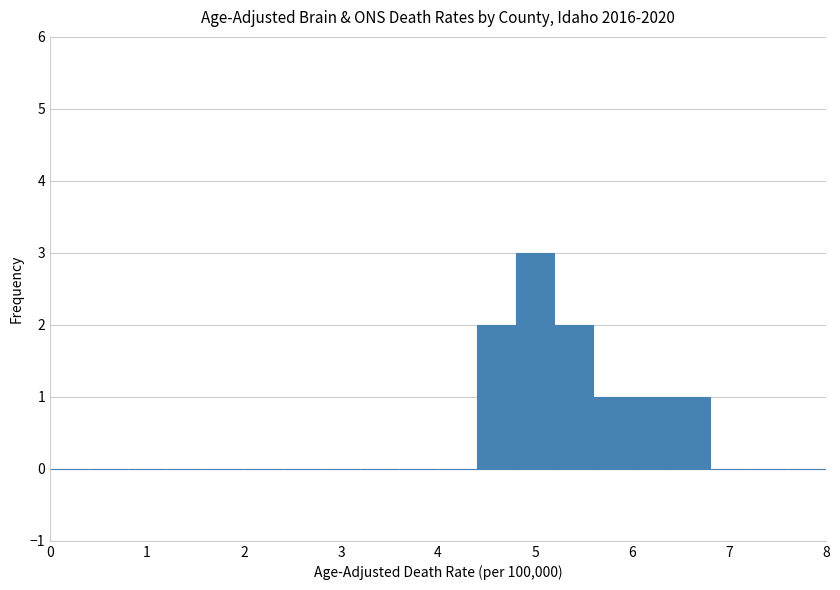

Reading left to right, list every bar in this chart as the range it spans on the x-axis followed by its height. The values are not printed on the chart, so give them approximately, as read against the axis.

0.0 to 0.4: 0
0.4 to 0.8: 0
0.8 to 1.2: 0
1.2 to 1.6: 0
1.6 to 2.0: 0
2.0 to 2.4: 0
2.4 to 2.8: 0
2.8 to 3.2: 0
3.2 to 3.6: 0
3.6 to 4.0: 0
4.0 to 4.4: 0
4.4 to 4.8: 2
4.8 to 5.2: 3
5.2 to 5.6: 2
5.6 to 6.0: 1
6.0 to 6.4: 1
6.4 to 6.8: 1
6.8 to 7.2: 0
7.2 to 7.6: 0
7.6 to 8.0: 0